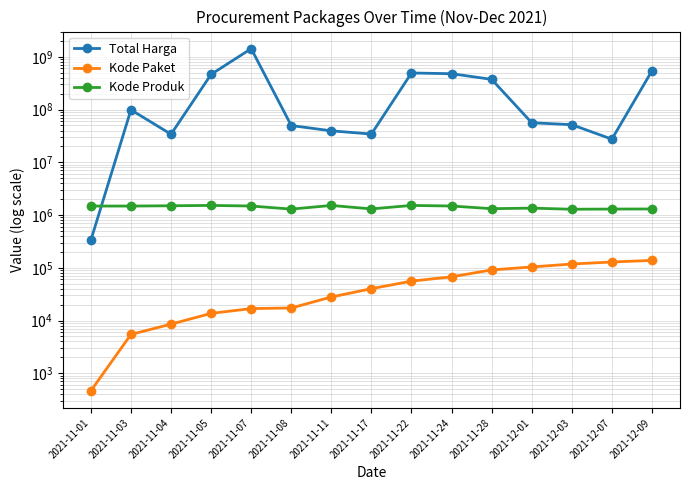

True or false: Total Harga has more than 2 interior local peaks.

True